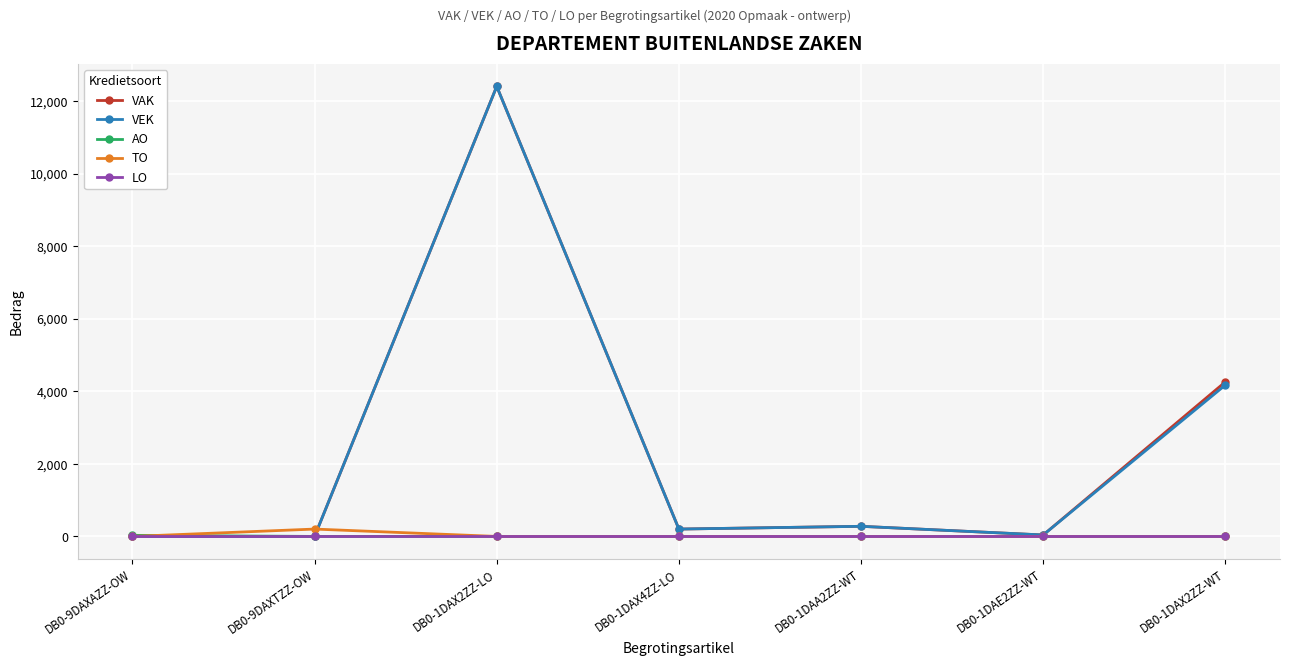

The value of LO at DB0-9DAXTZZ-OW is 0. True or false?

True